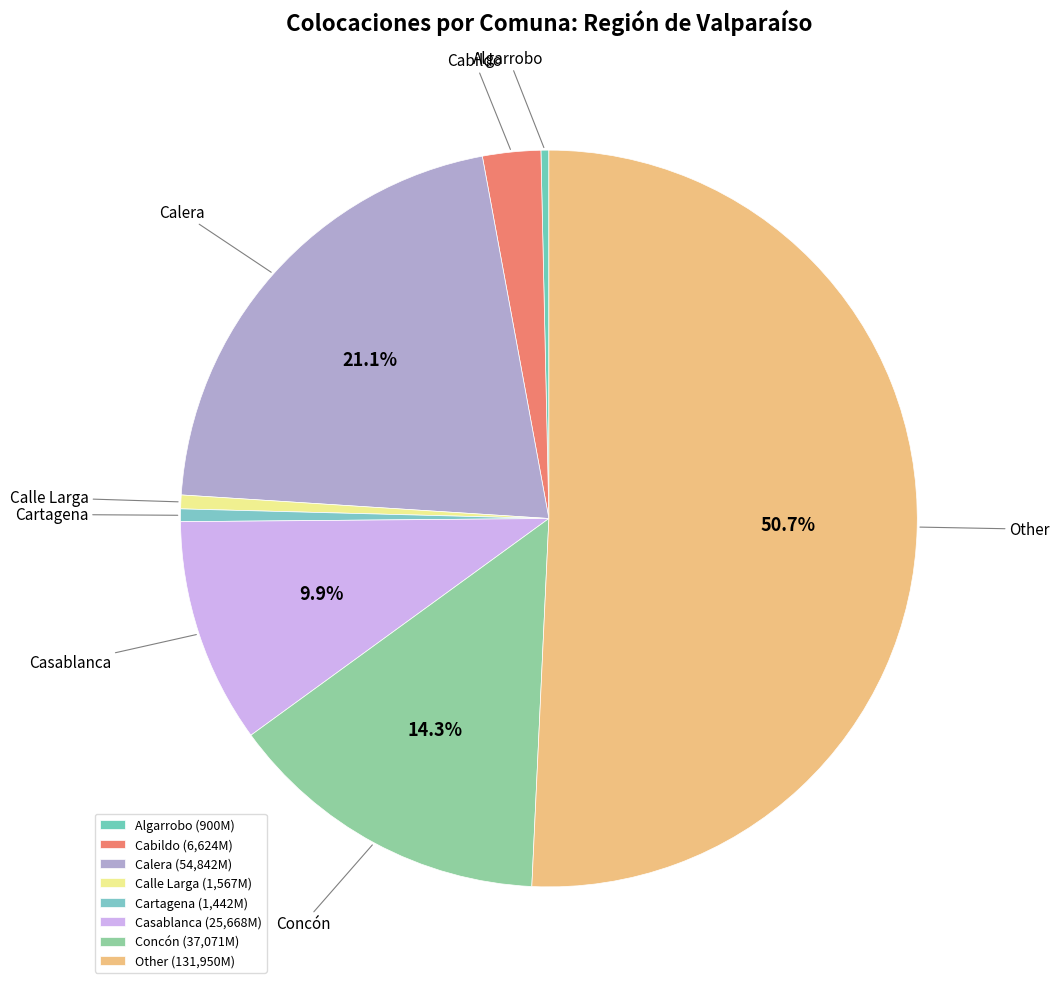

Do Cartagena and Concón together represent more than half of the pie?

No